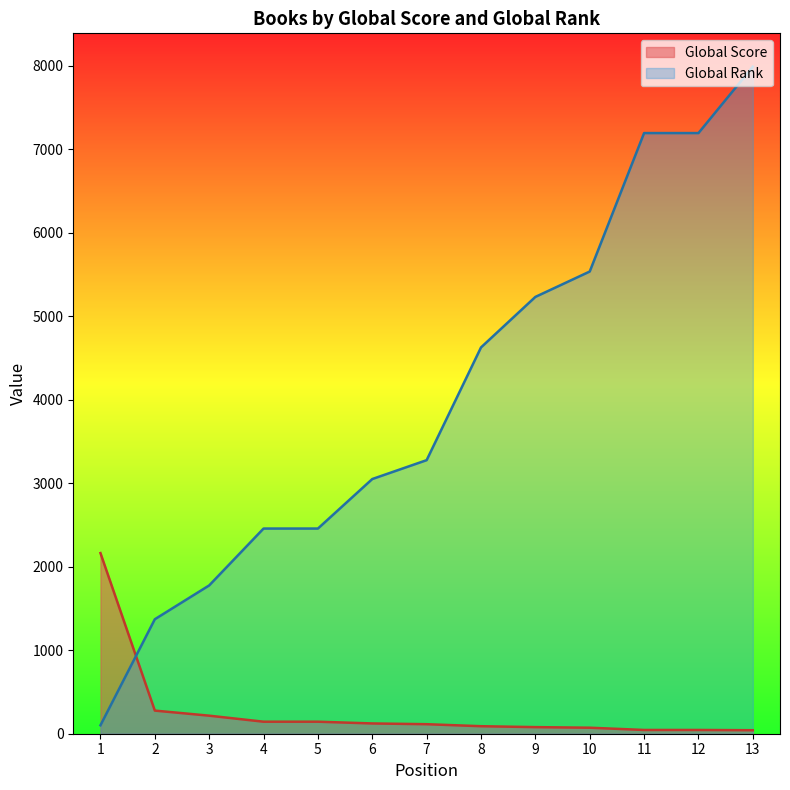

True or false: Global Score has a value of 45 at 11.

True